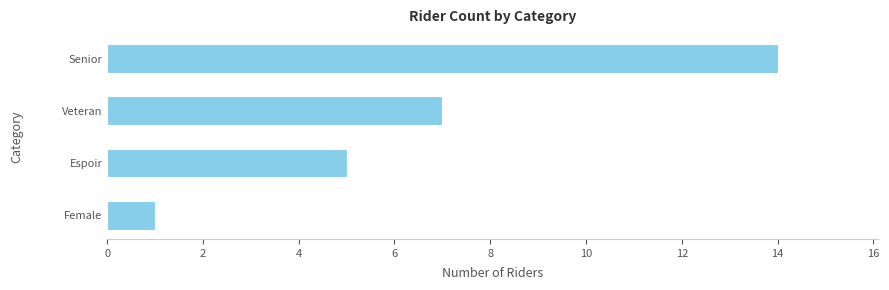

Which label corresponds to the smallest value in the chart?

Female